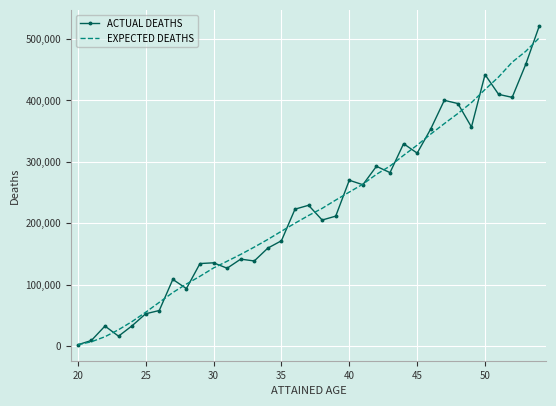

What is the highest value of the ACTUAL DEATHS series?

521500